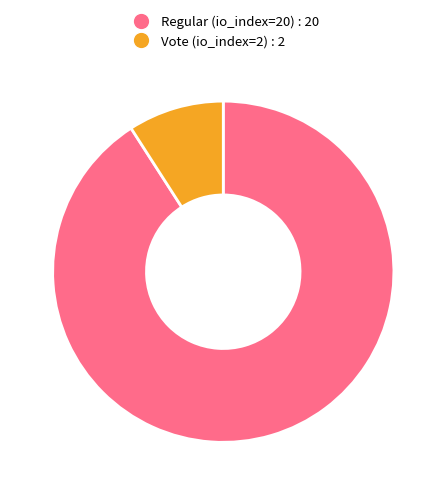

Is the sum of Vote (io_index=2) and Regular (io_index=20) greater than half?

Yes